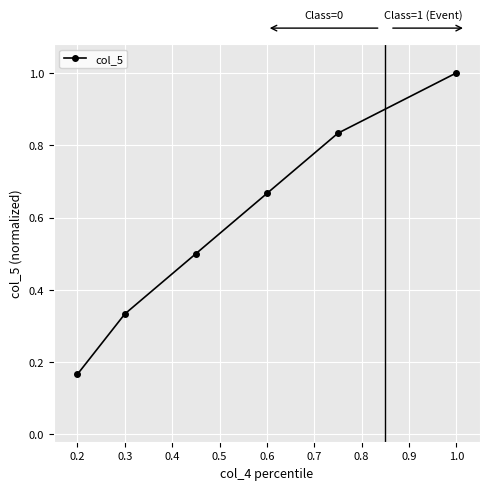

What is the greatest value displayed?

1.0